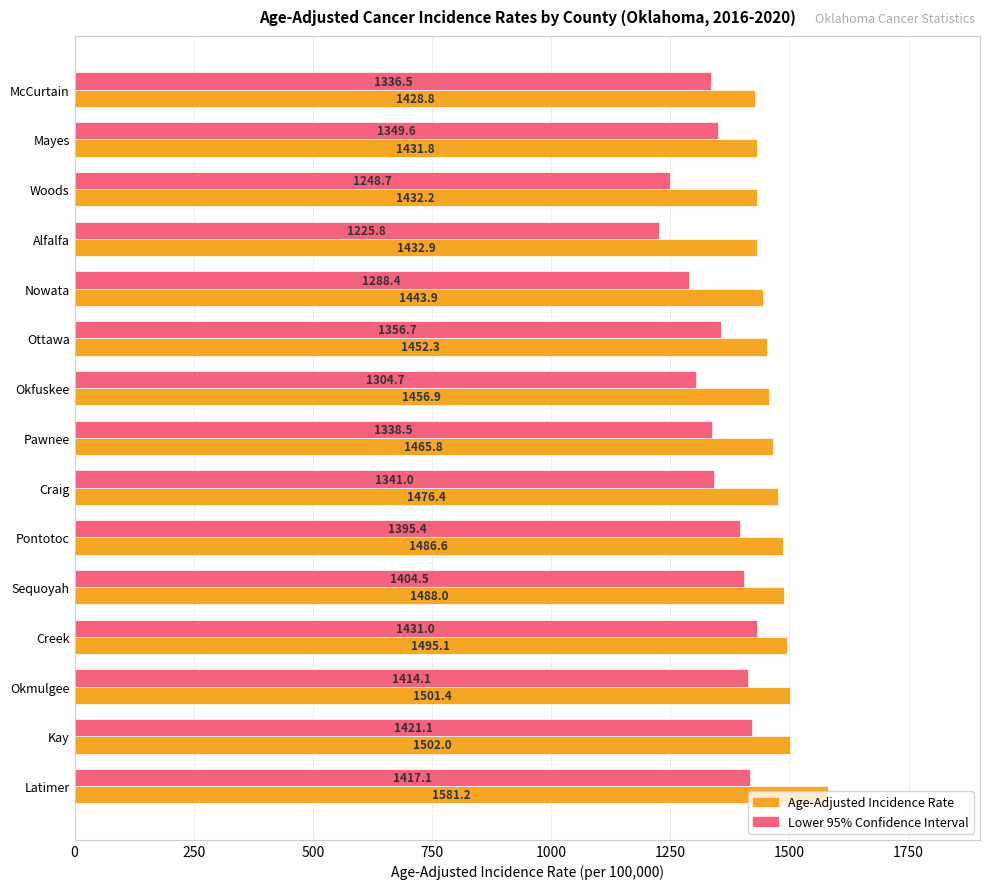

What is the greatest value displayed?

1581.2